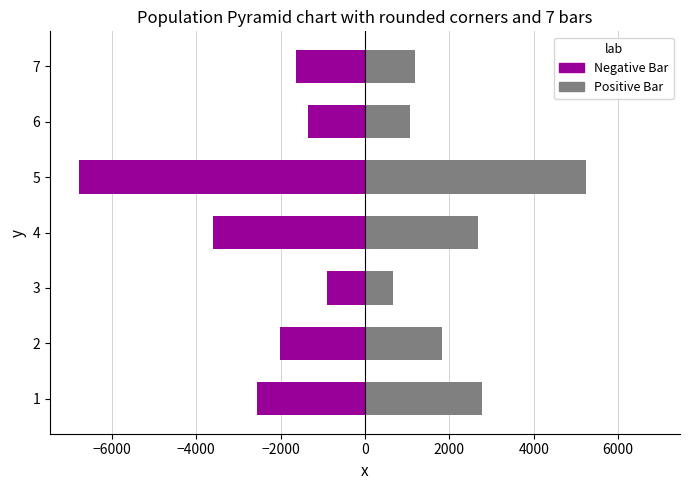

How many data points in Negative Bar are above -2021?

3